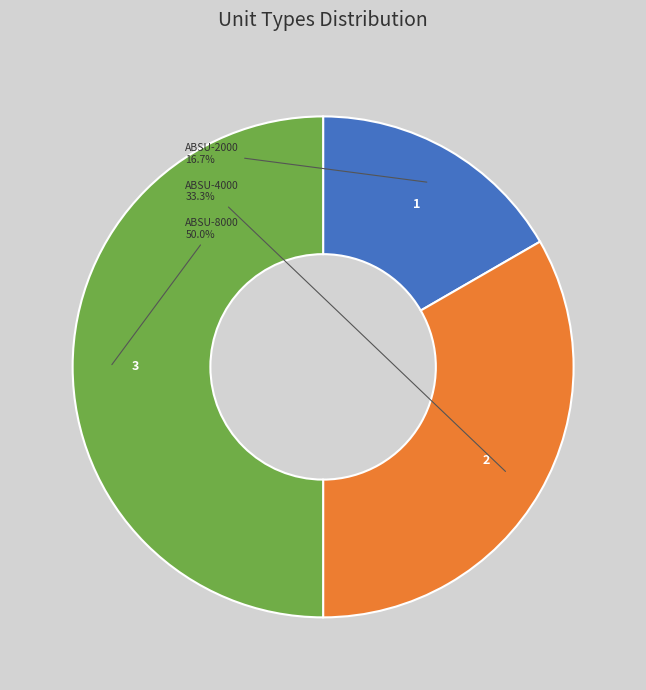

The ABSU-2000 slice represents 17% of the pie. True or false?

True